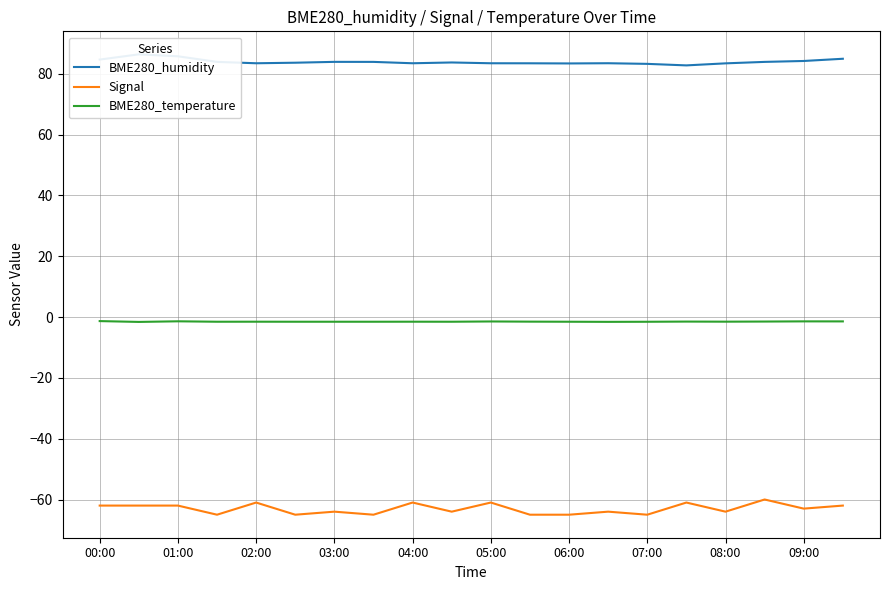

What is the difference between the maximum and minimum values in the Signal series?

5.0